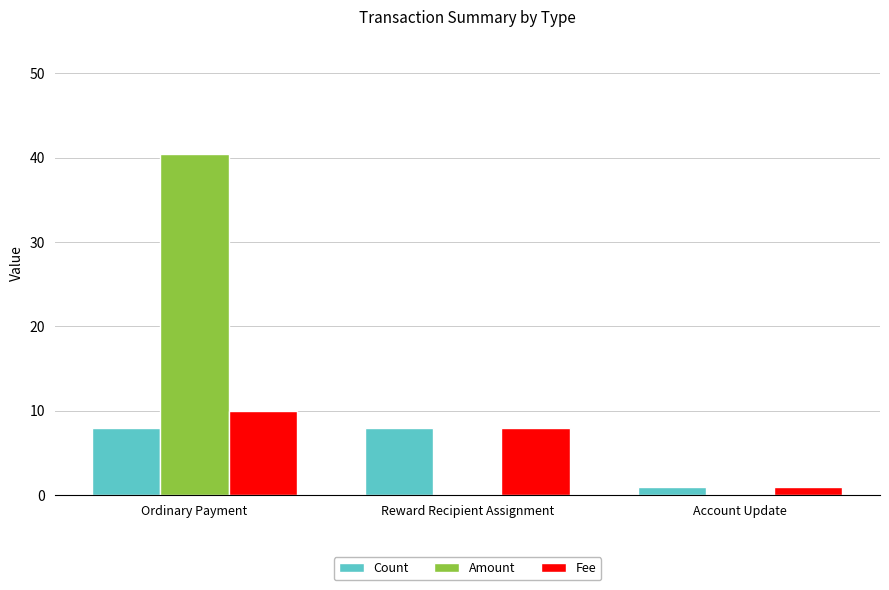

At which label is Fee closest to 5?

Reward Recipient Assignment